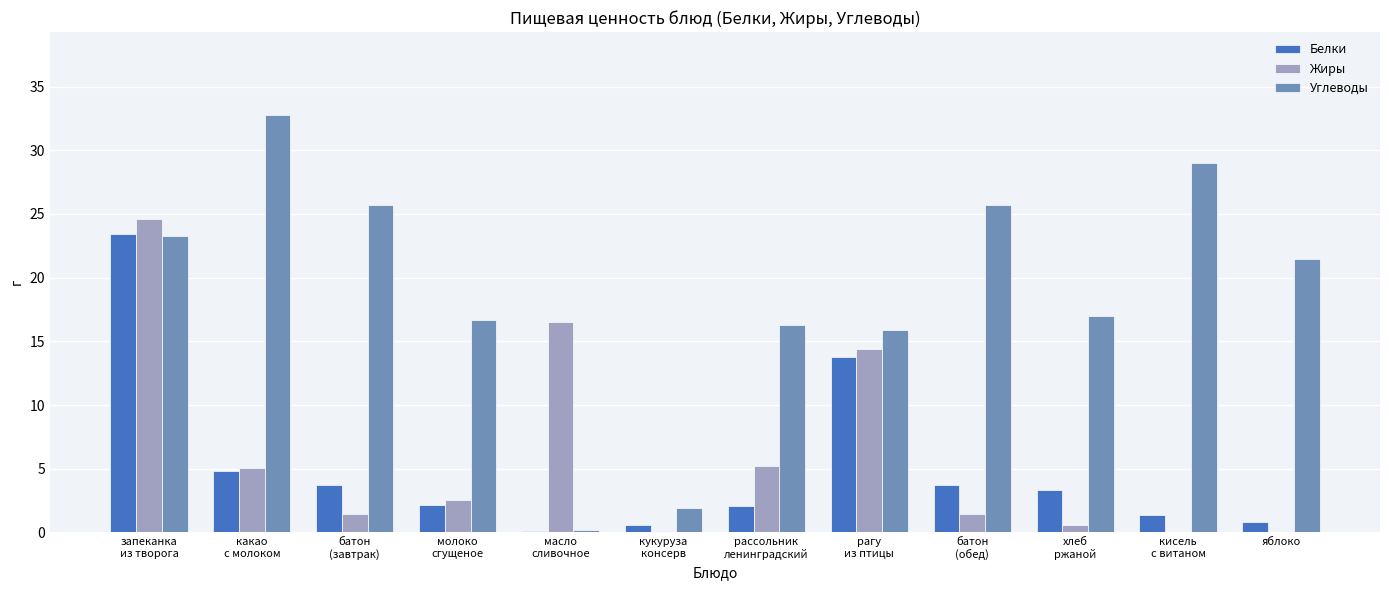

What is the total value across all series at яблоко?

22.3